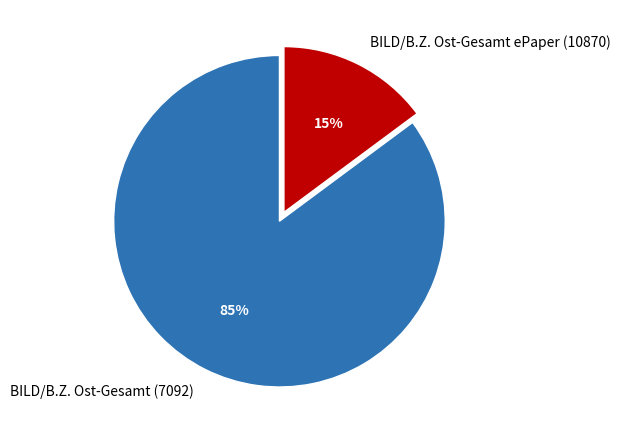

How many slices are in this pie chart?

2